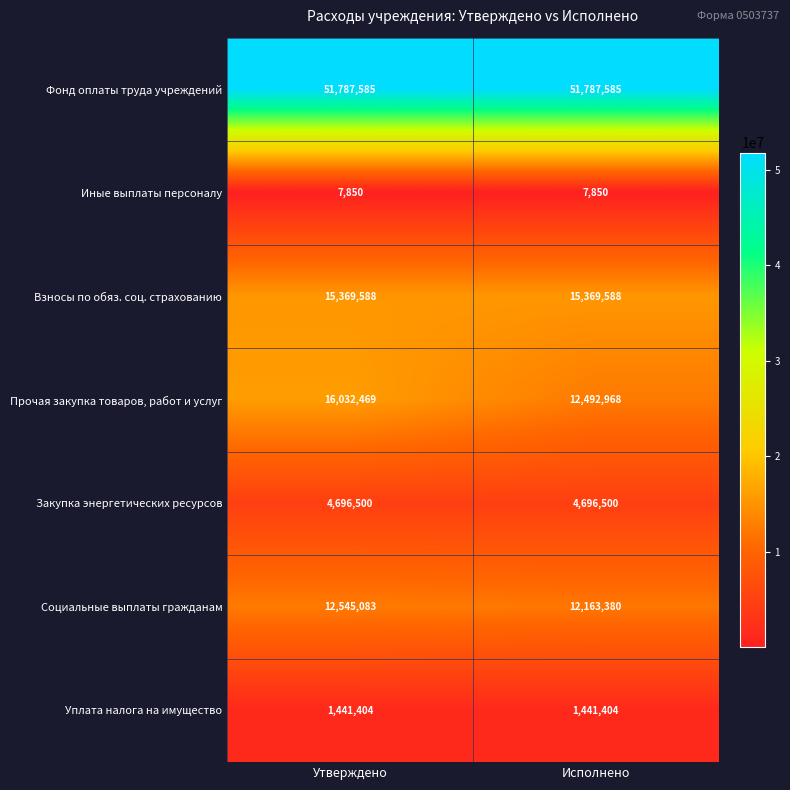

Reading left to right, extract all data points from this chart.

Фонд оплаты труда учреждений: 51787585	51787585
Иные выплаты персоналу: 7850	7850
Взносы по обяз. соц. страхованию: 15369588	15369588
Прочая закупка товаров, работ и услуг: 16032469	12492968
Закупка энергетических ресурсов: 4696500	4696500
Социальные выплаты гражданам: 12545083	12163380
Уплата налога на имущество: 1441404	1441404